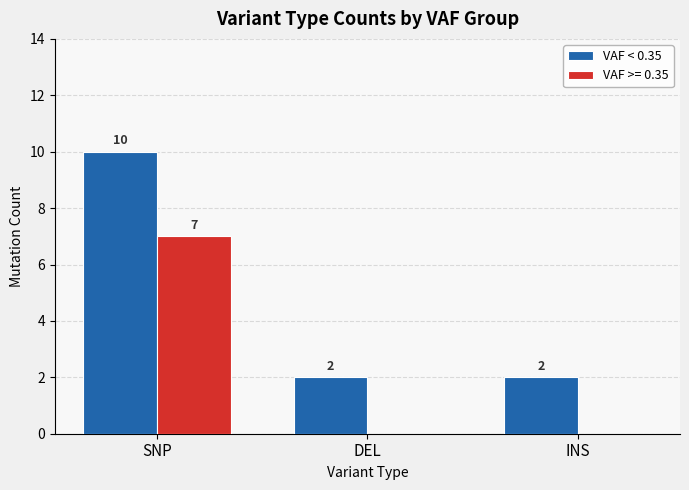

What is the total value across all series at SNP?

17